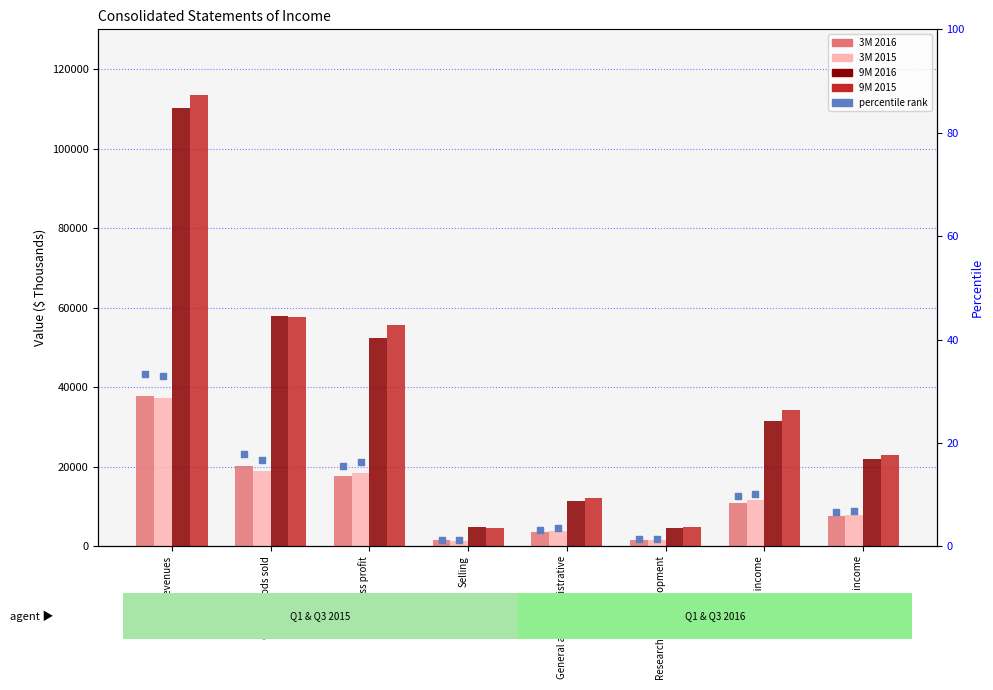

Which series has the widest spread of Y values?

9M 2015